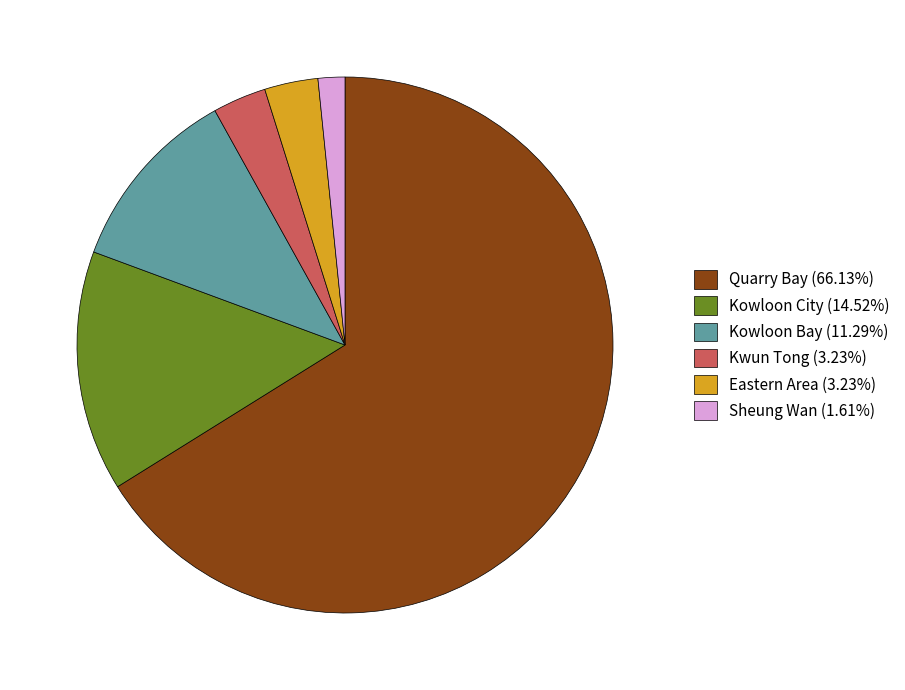

How many segments does this pie chart have?

6